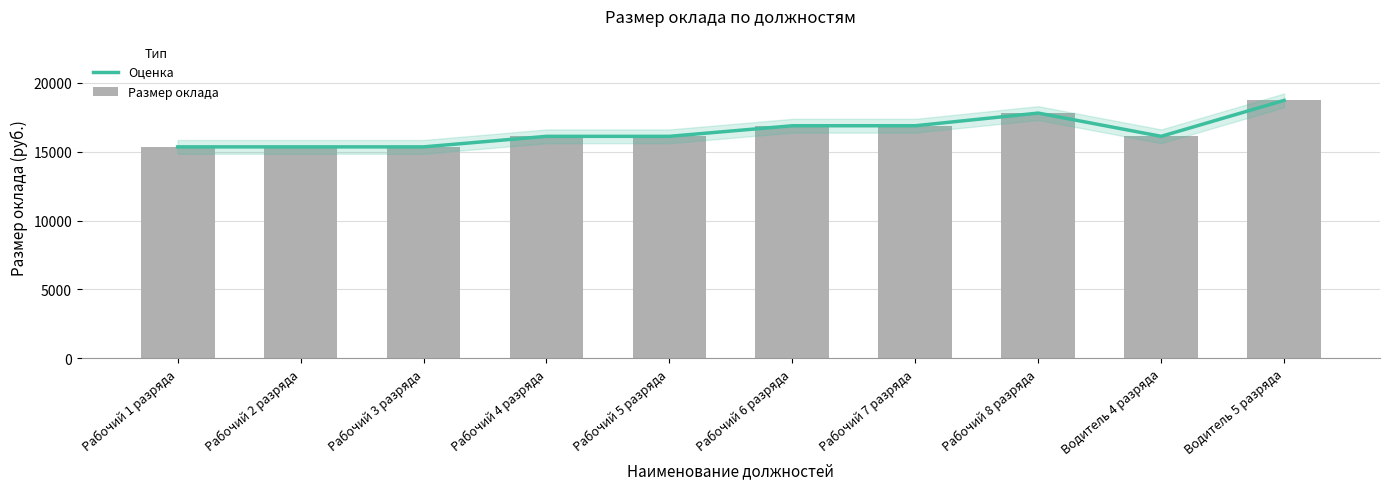

Reading left to right, list all the values displayed in this chart.

Оценка: 15357	15357	15357	16123	16123	16892	16892	17812	16123	18734
Размер оклада: 15357	15357	15357	16123	16123	16892	16892	17812	16123	18734